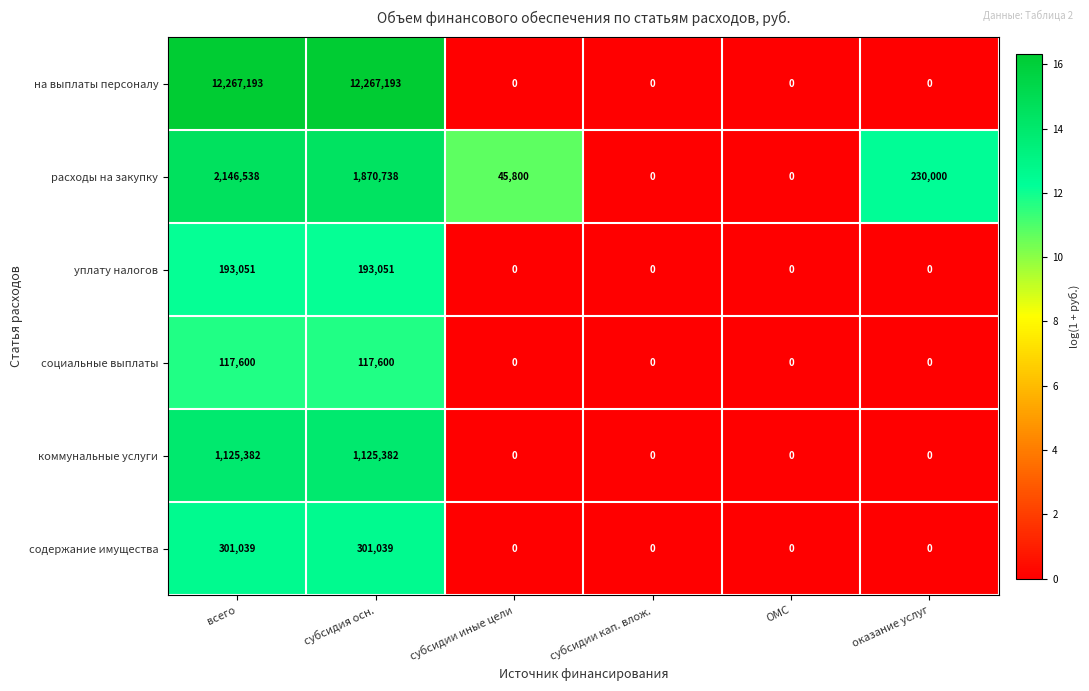

Between субсидия осн. and субсидии кап. влож., which series saw the biggest shift?

на выплаты персоналу